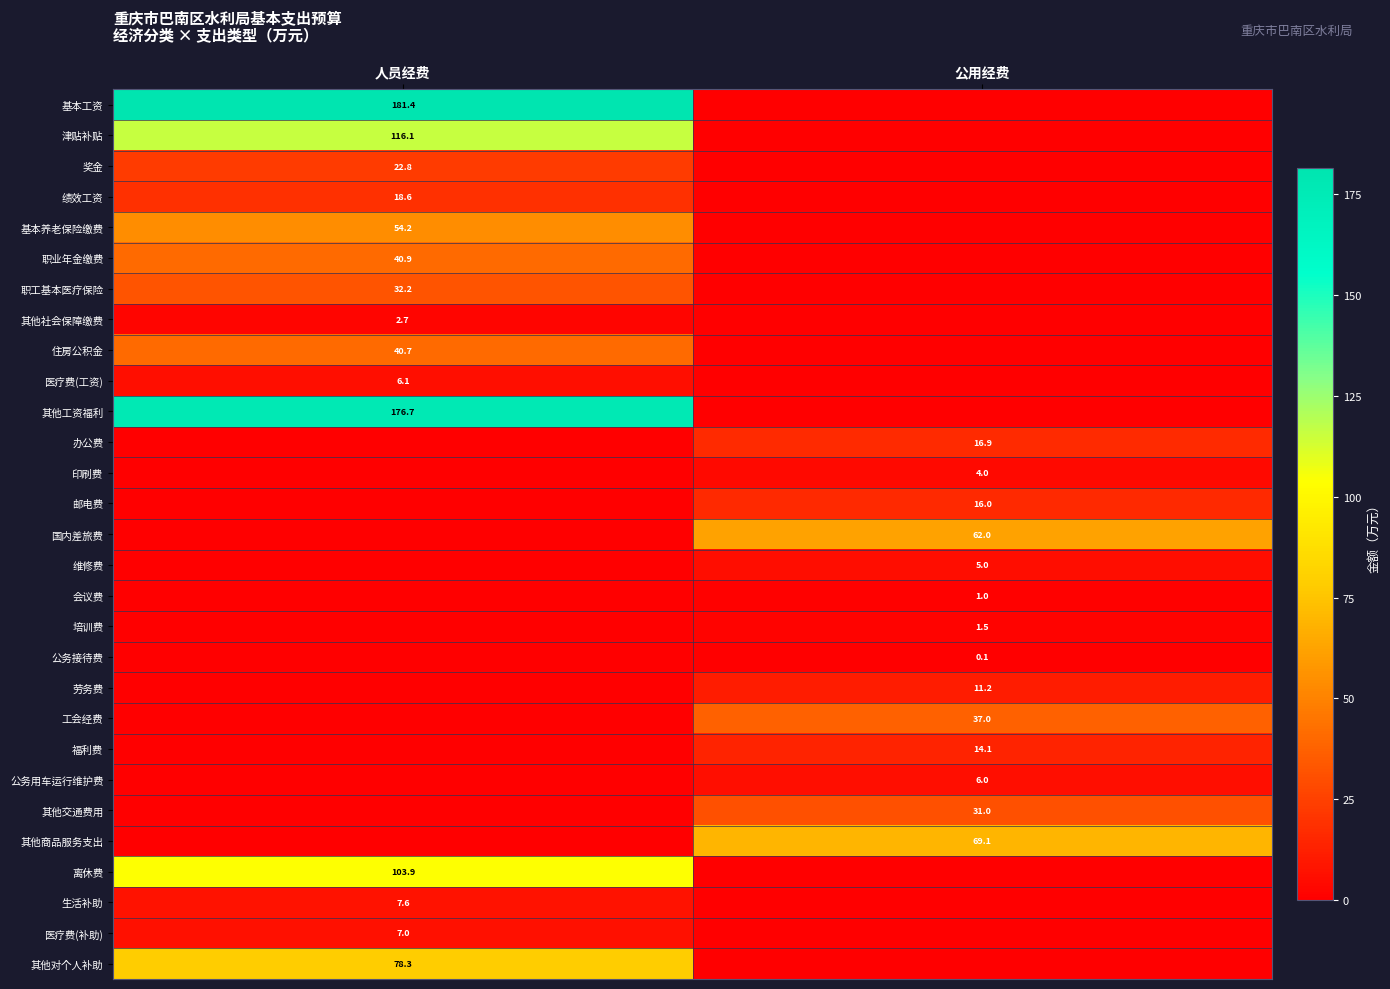

What is the difference between the highest and lowest values at 公用经费?

69.1